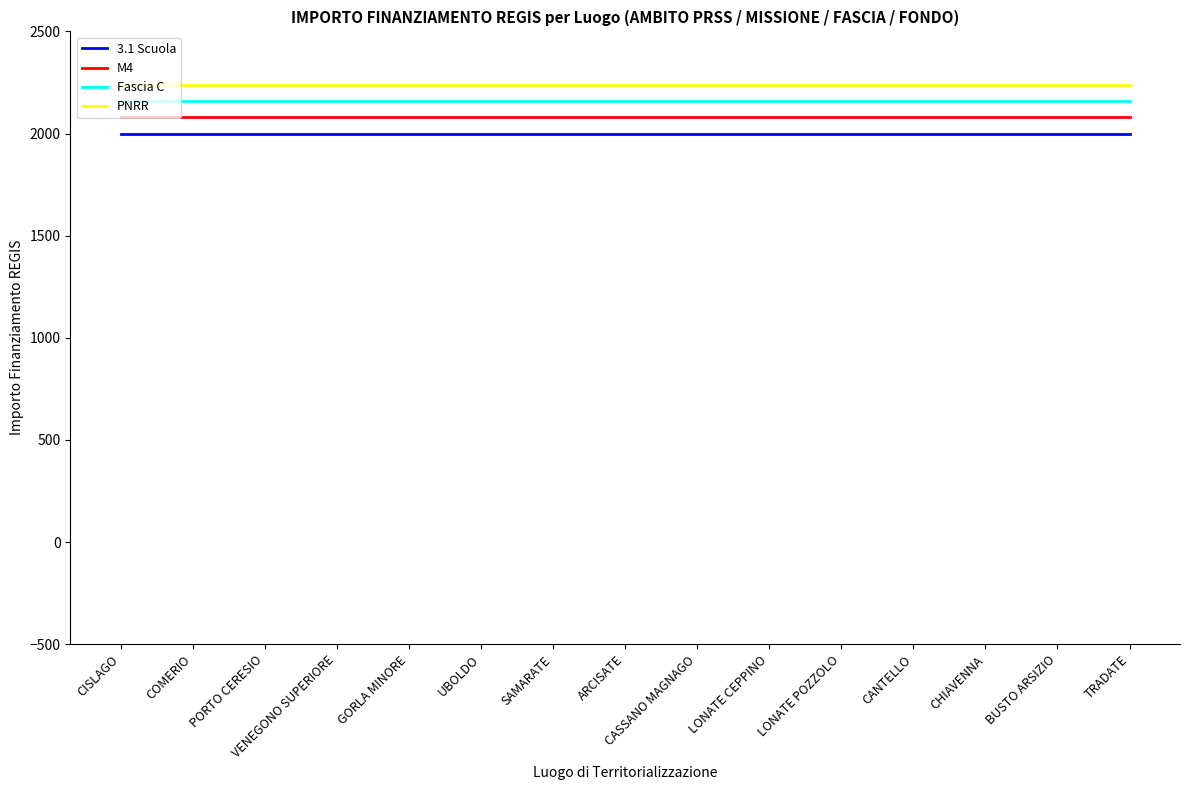

What is the highest value of the M4 series?

2080